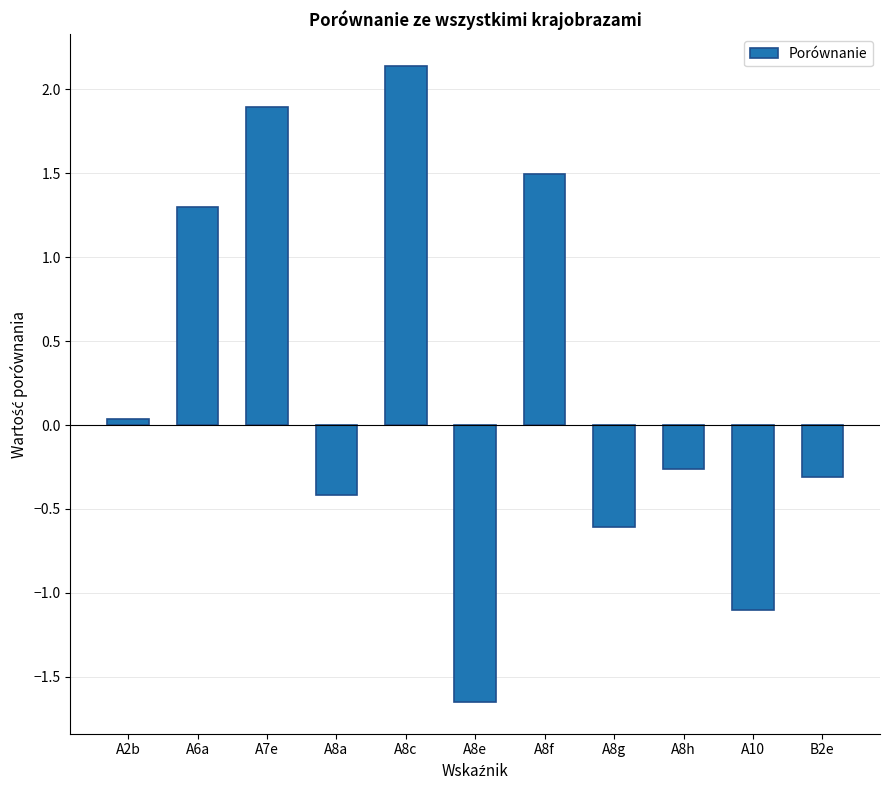

What is the change in value from A2b to A8e?

-1.7